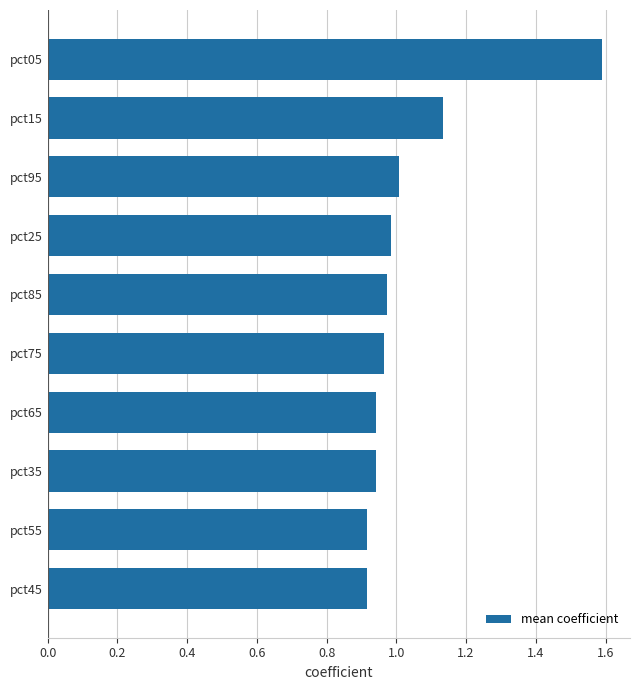

What is the difference between the maximum and minimum values?

0.7